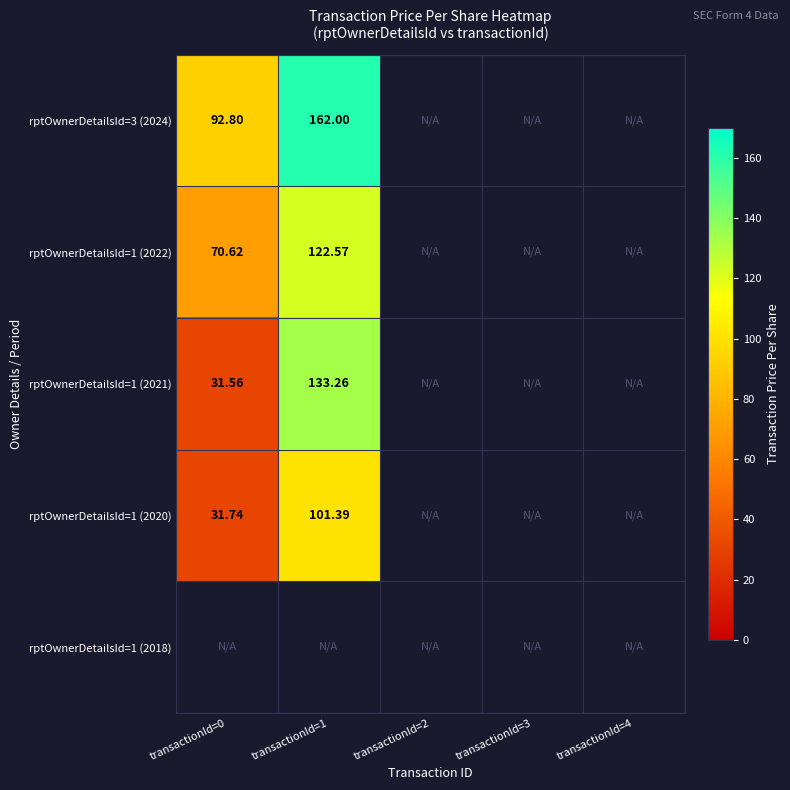

At which category is the sum across all series the highest?

transactionId=1